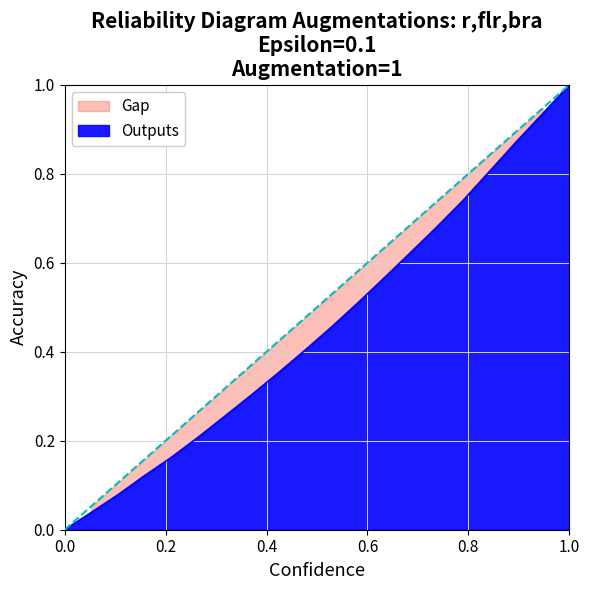

What is the greatest value displayed?

1.0